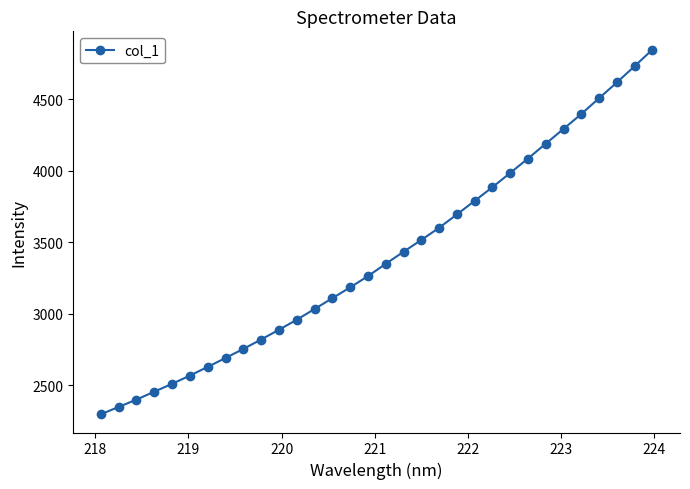

What is the minimum value shown in the chart?

2296.0